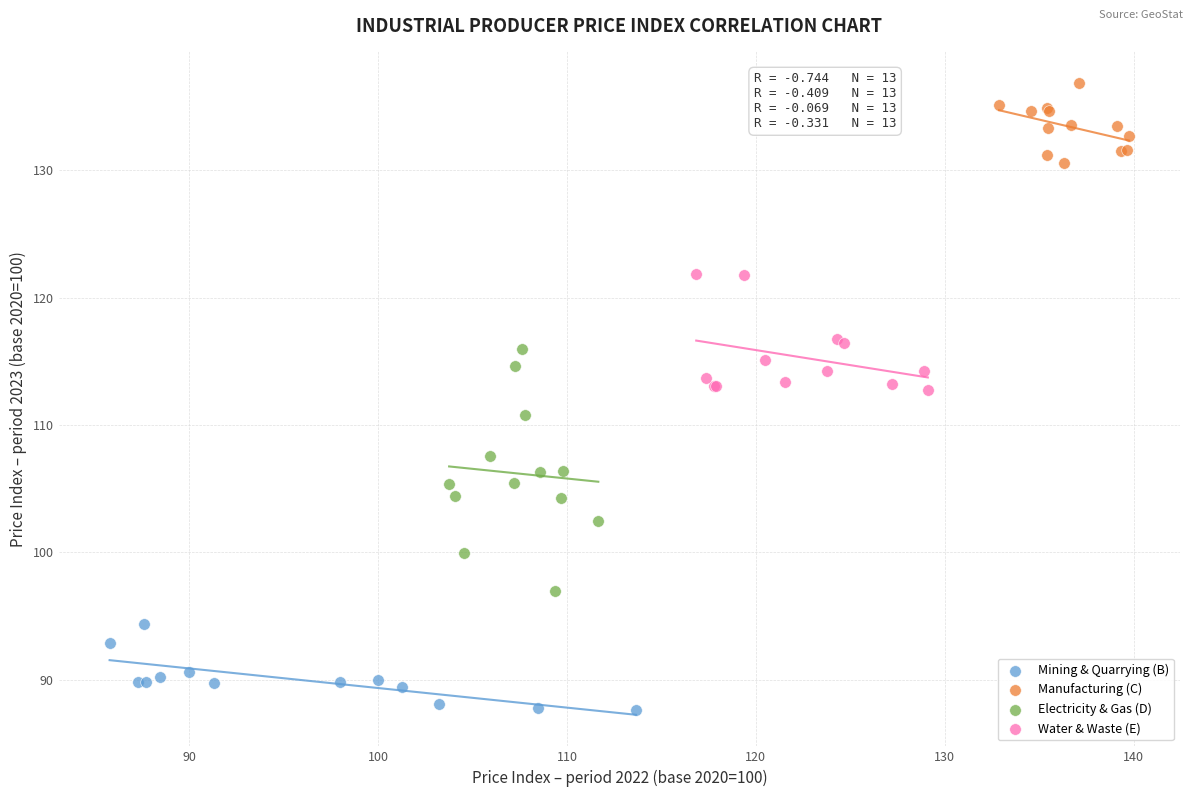

What are all the series names shown in the legend?

Mining & Quarrying (B), Manufacturing (C), Electricity & Gas (D), Water & Waste (E)